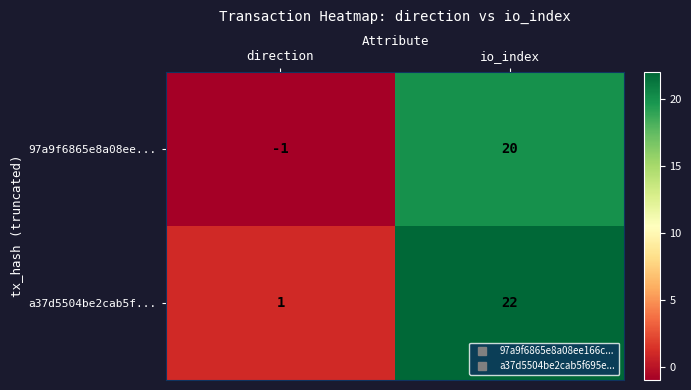

Is it true that a37d5504be2cab5f... equals 22 at io_index?

True